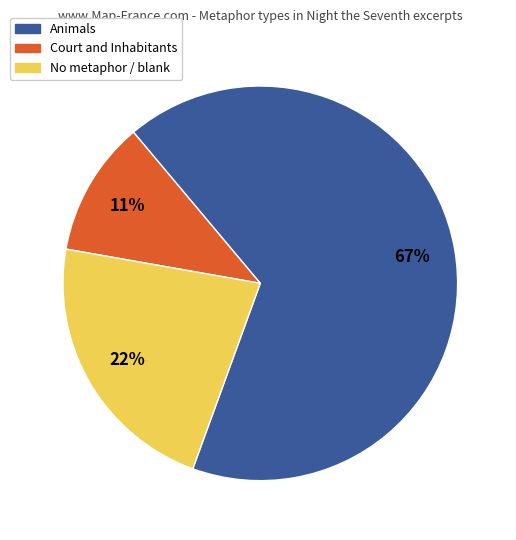

Does any single category account for the majority?

Yes